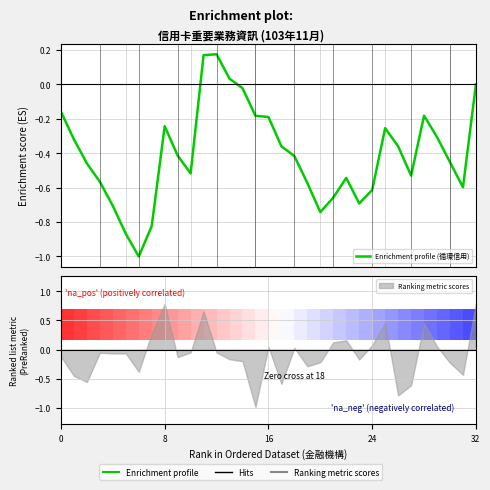

At which label does the data first exceed 0?

11